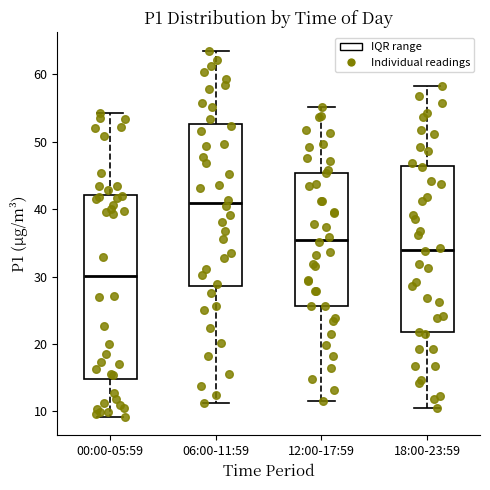

Which box has the lowest median line?

00:00-05:59